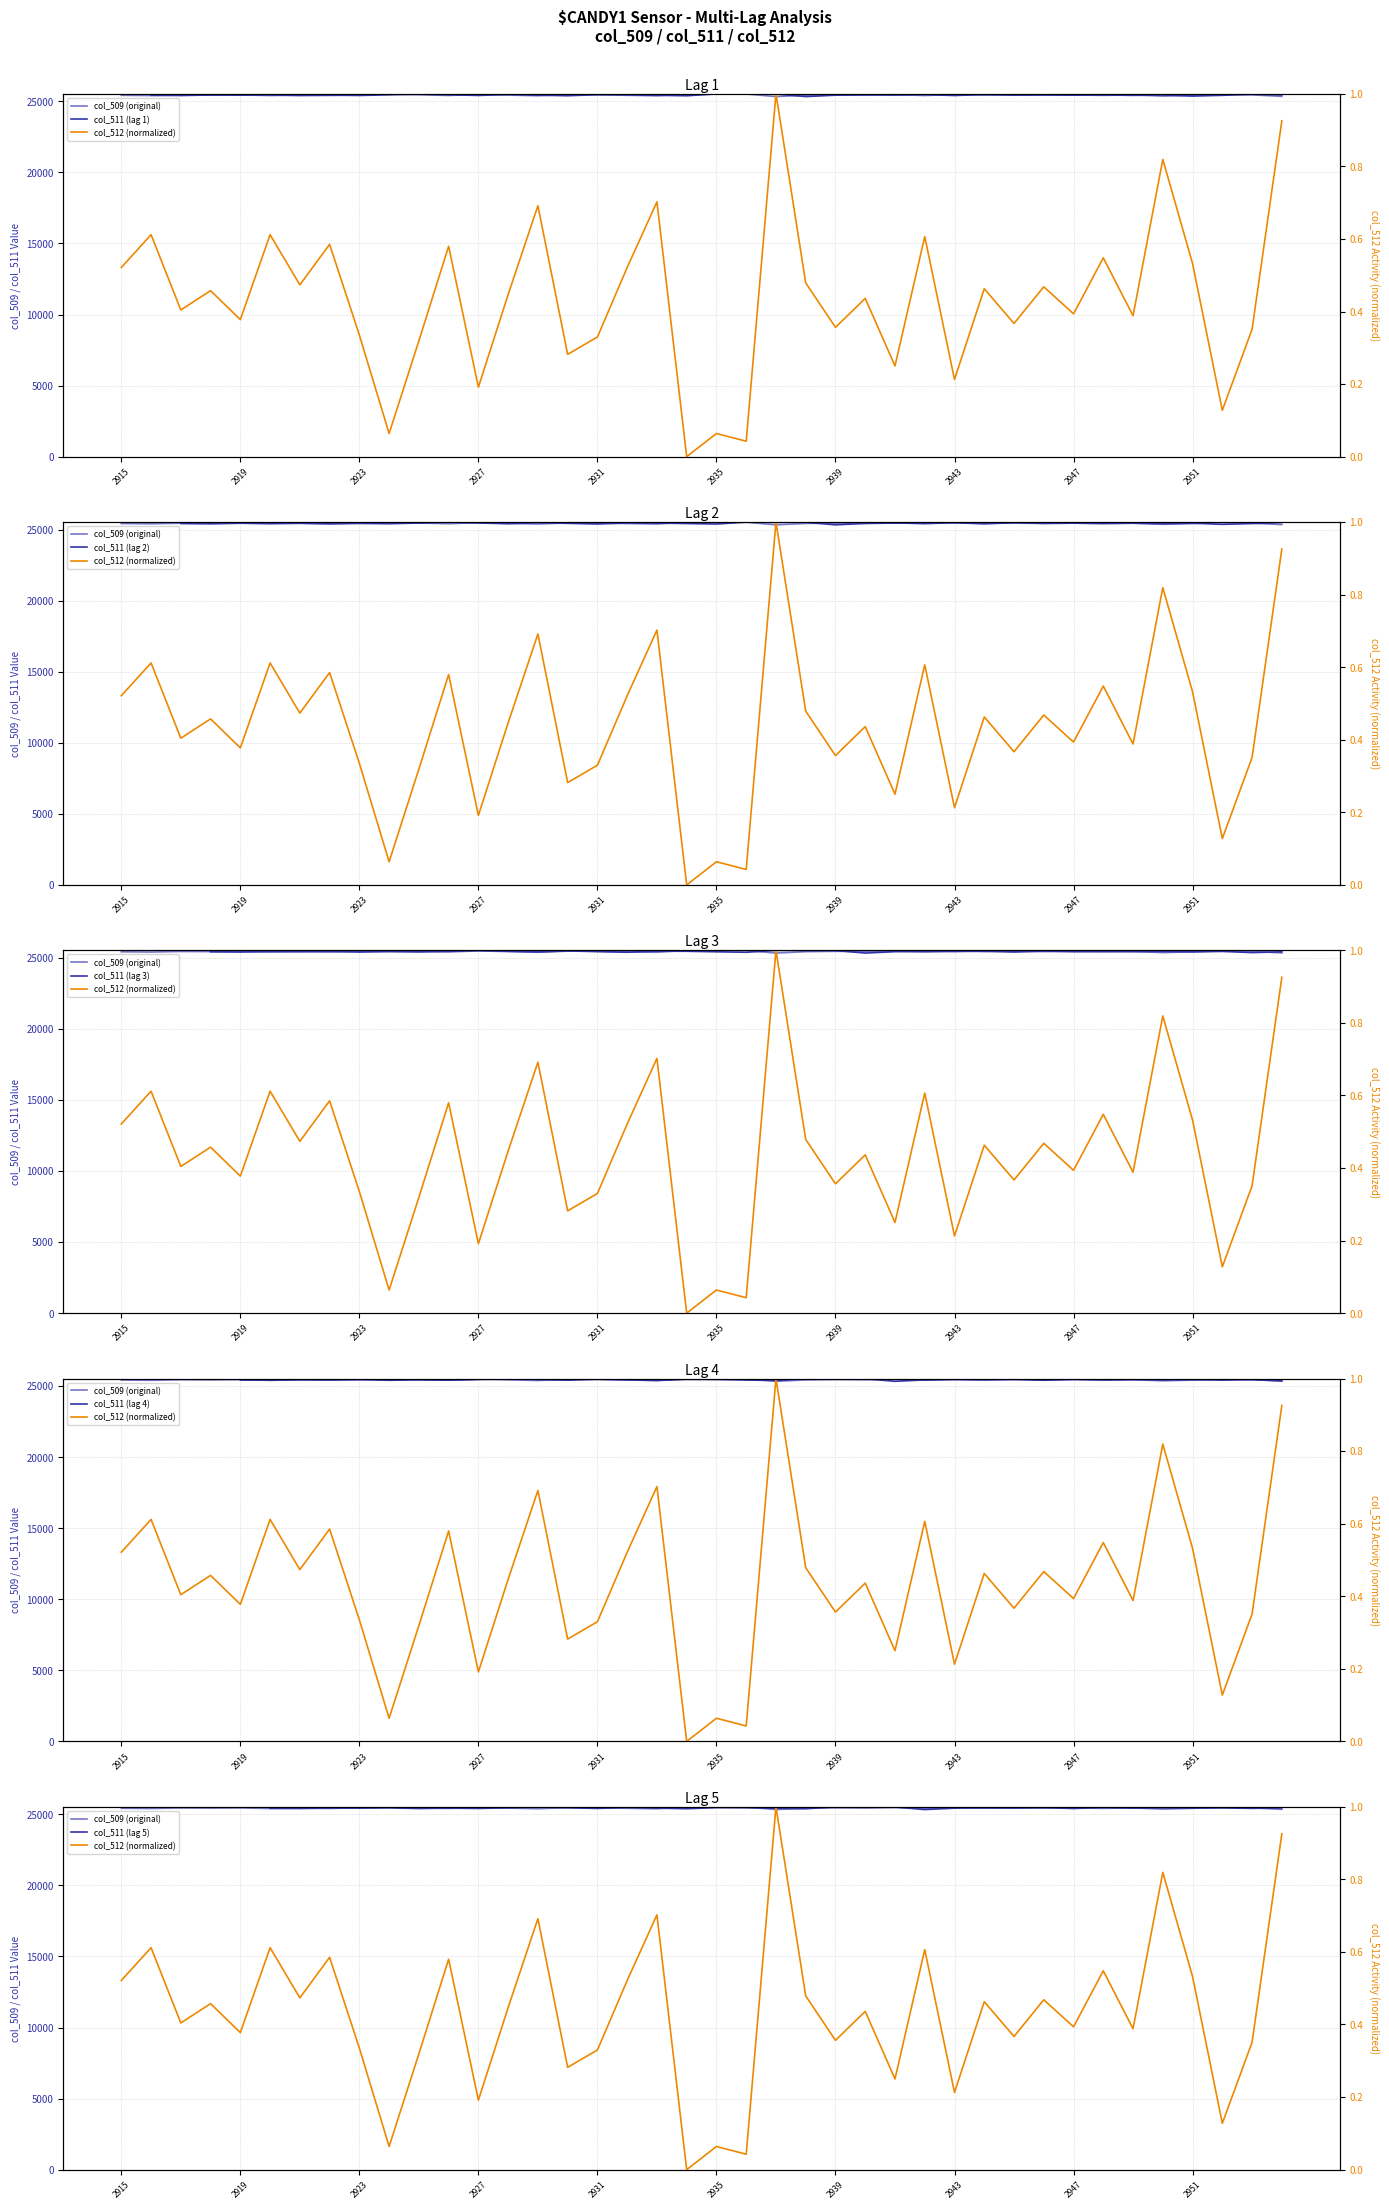

In col_511, how many points are higher than both neighbors (excluding endpoints)?

15